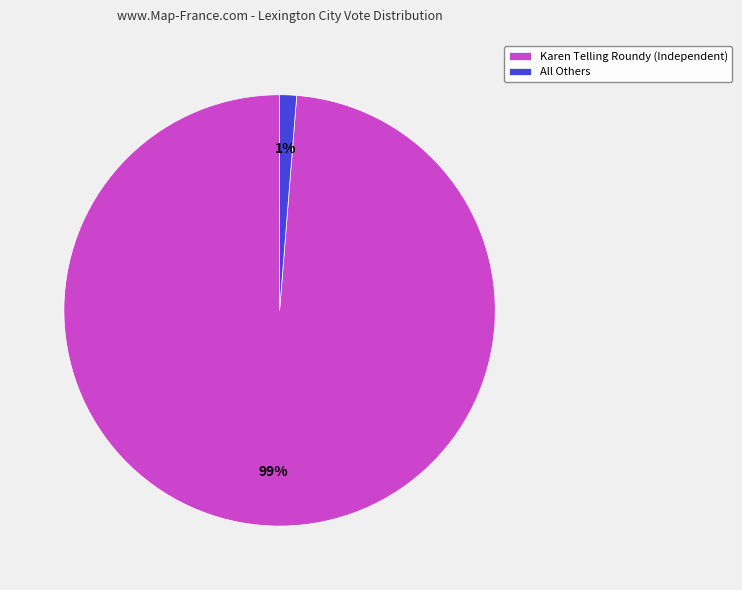

The All Others slice represents 11% of the pie. True or false?

False